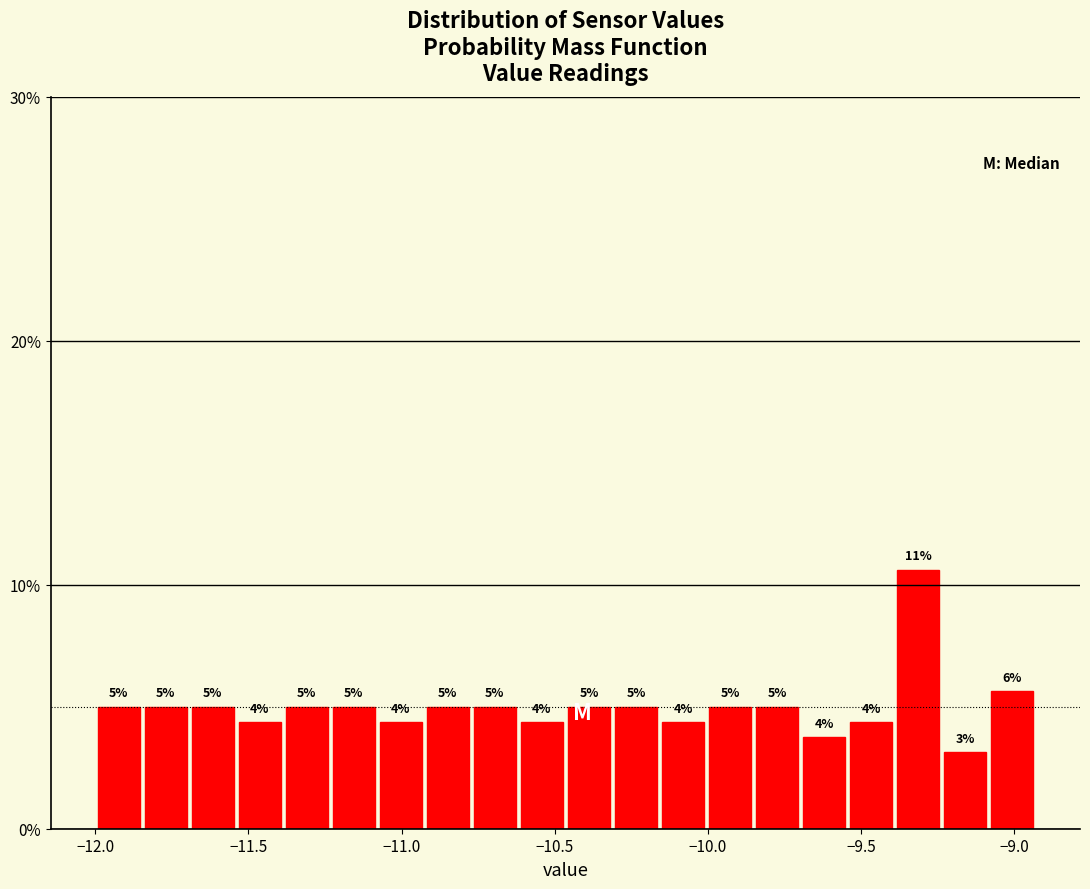

Read against the x-axis, roughly where is the centre of the tallest bar?

-9.30